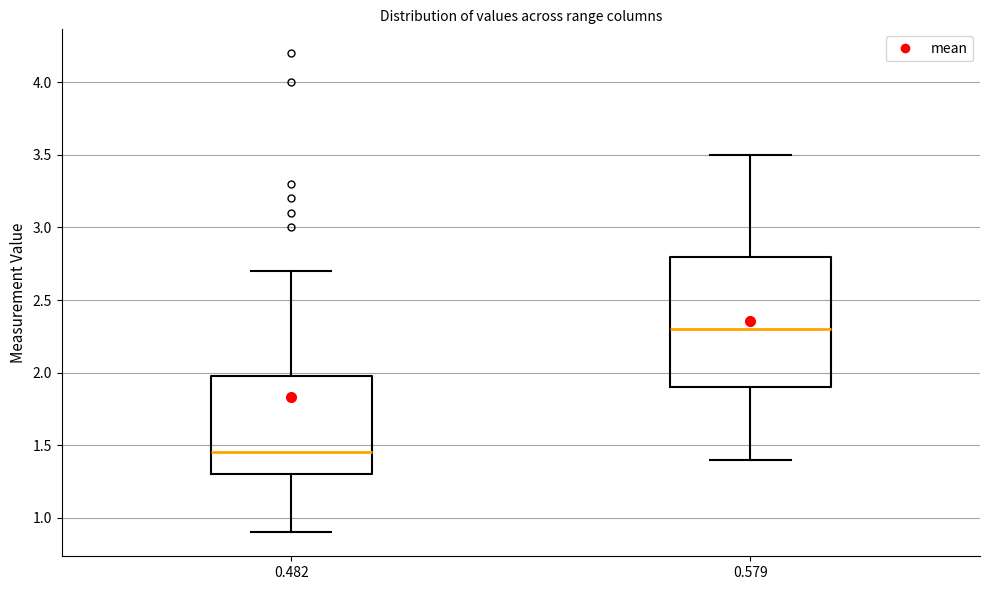

Reading left to right, transcribe this box plot: for each box, give where its median line is, the range the box spans, and where its two whiskers end, as read against the y-axis. The values are not printed on the chart, so give them approximately, as read against the axis.

0.482: median 1.45, box 1.30 to 2.00, whiskers 0.90 to 2.70
0.579: median 2.30, box 1.90 to 2.80, whiskers 1.40 to 3.50